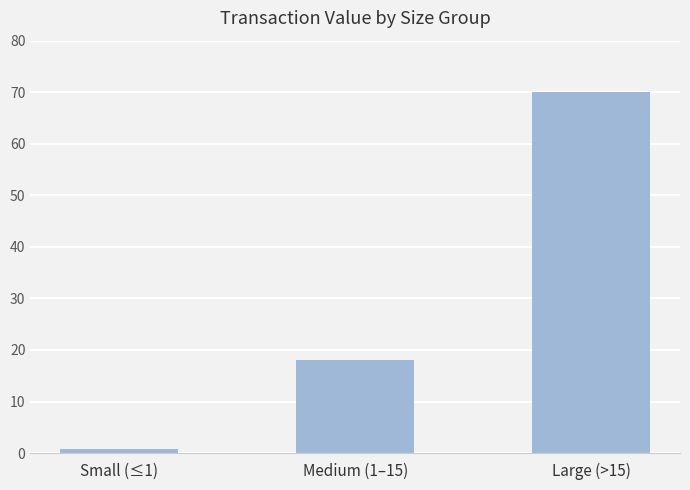

What is the label of the 1st bar from the left?

Small (≤1)